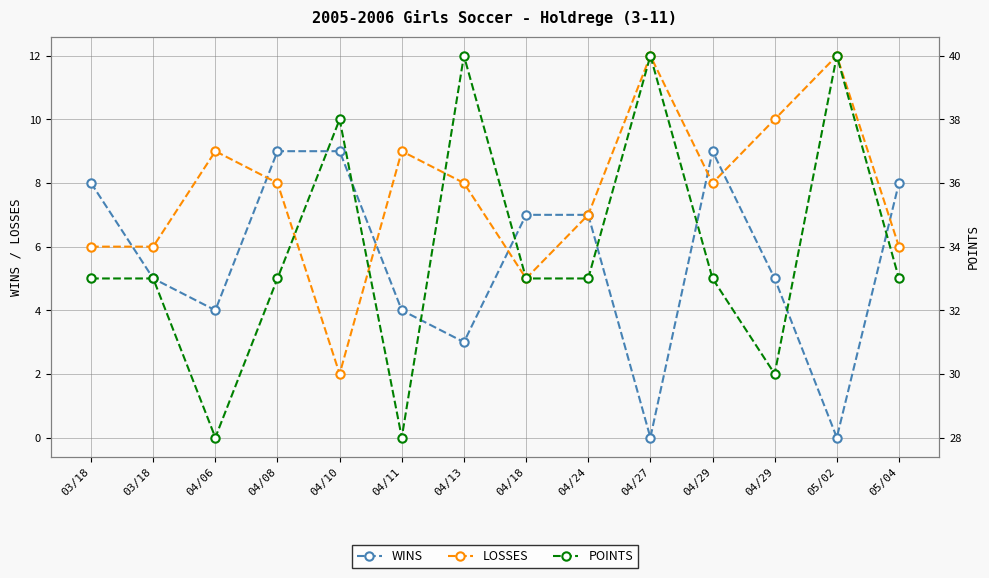

Is it true that LOSSES equals 12 at 05/02?

True